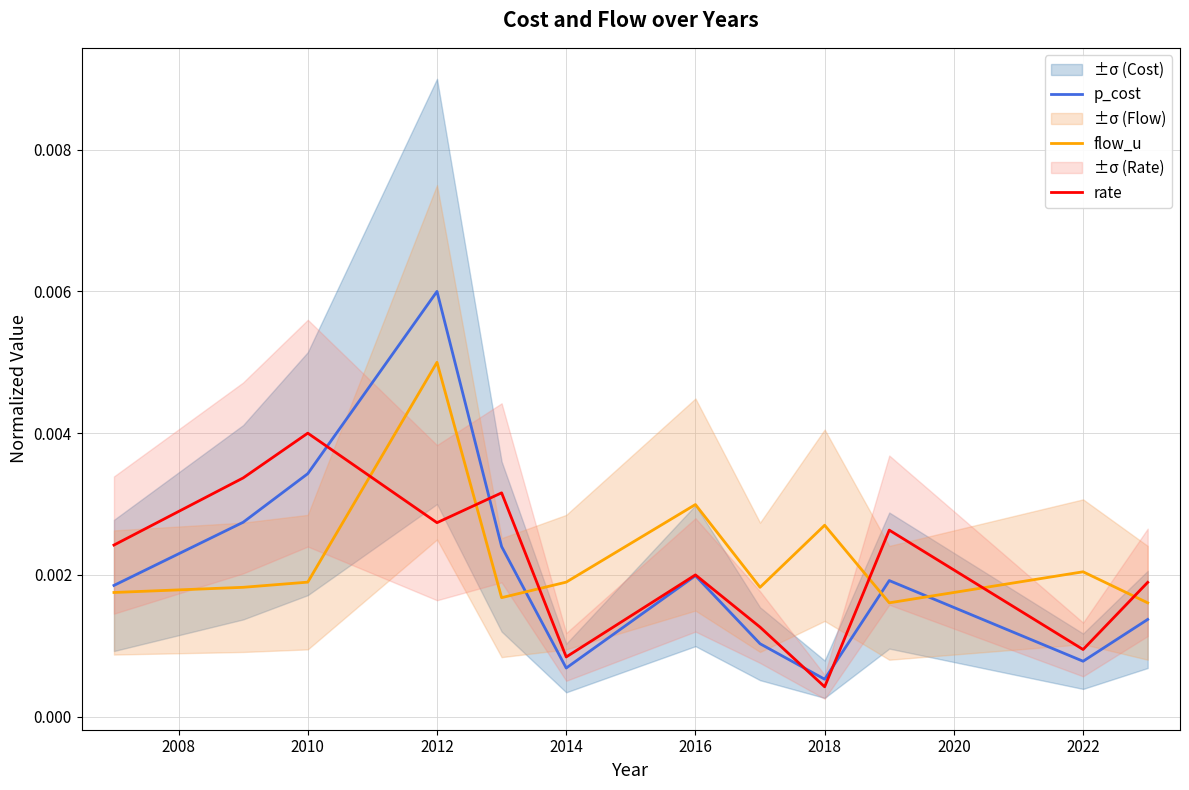

Which category has the highest value in the p_cost series?

2012